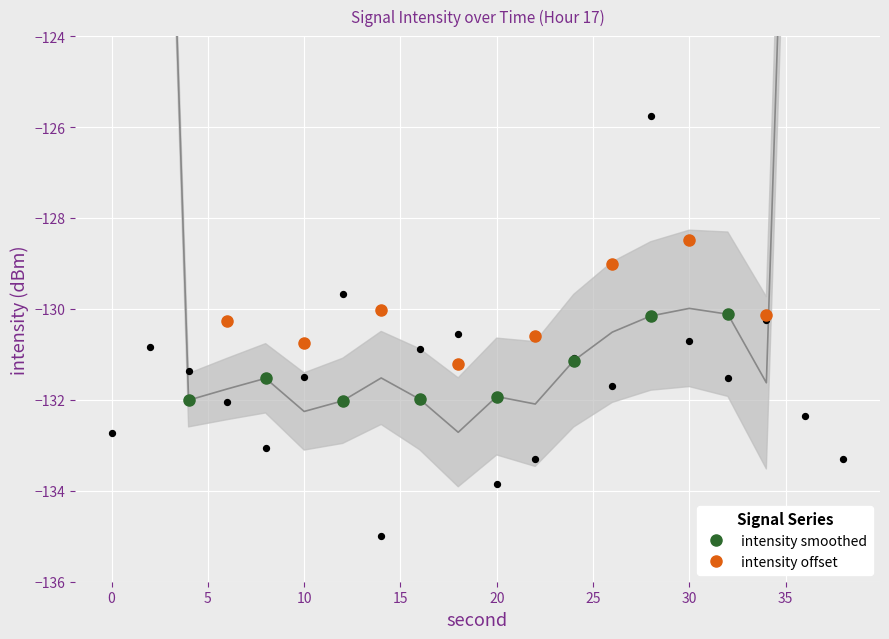

Which series has the largest Y range (max minus min)?

intensity offset